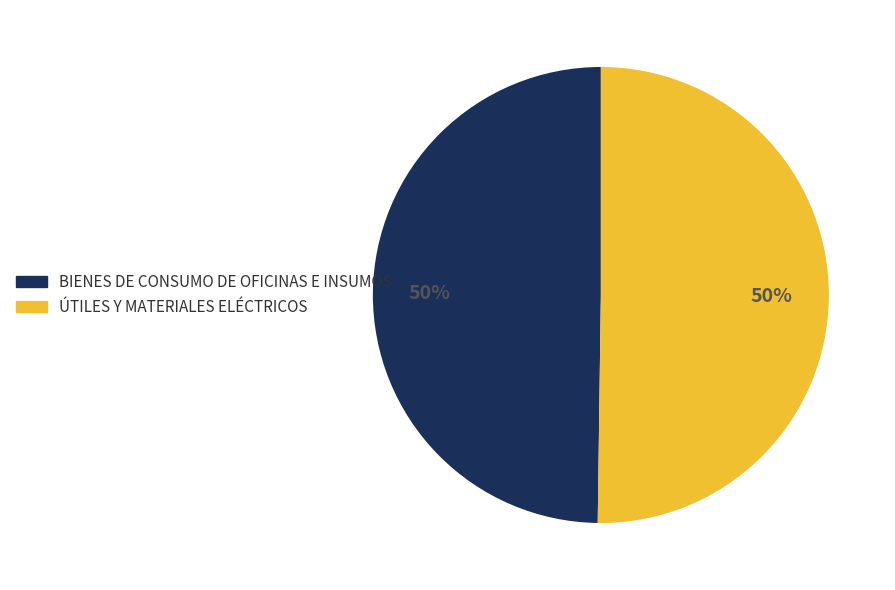

Approximately how many times larger is the value at ÚTILES Y MATERIALES ELÉCTRICOS compared to BIENES DE CONSUMO DE OFICINAS E INSUMOS?

1.0